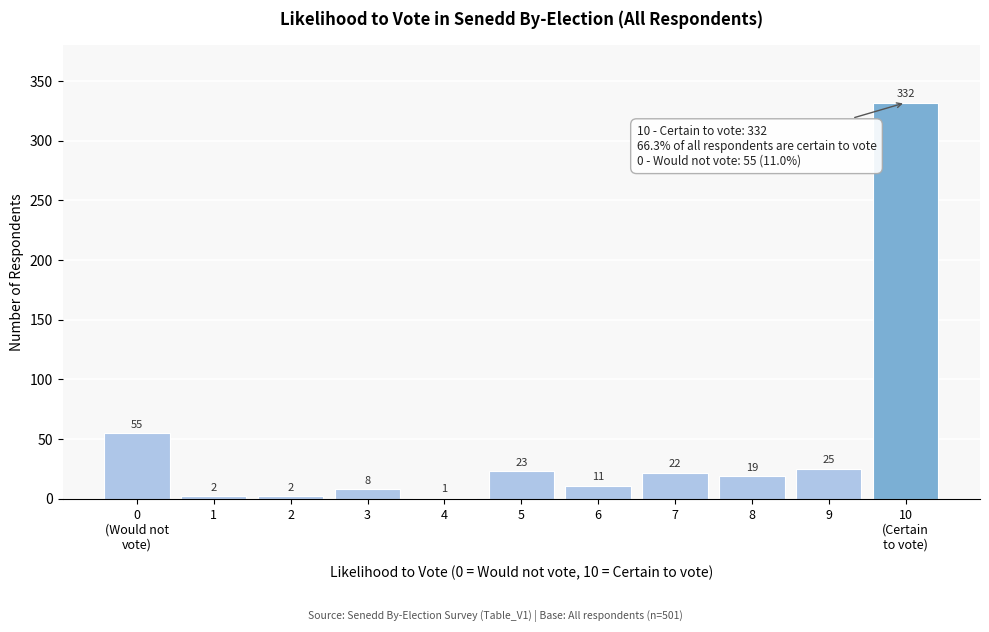

What value does the data have at 8, to the nearest 5?

20